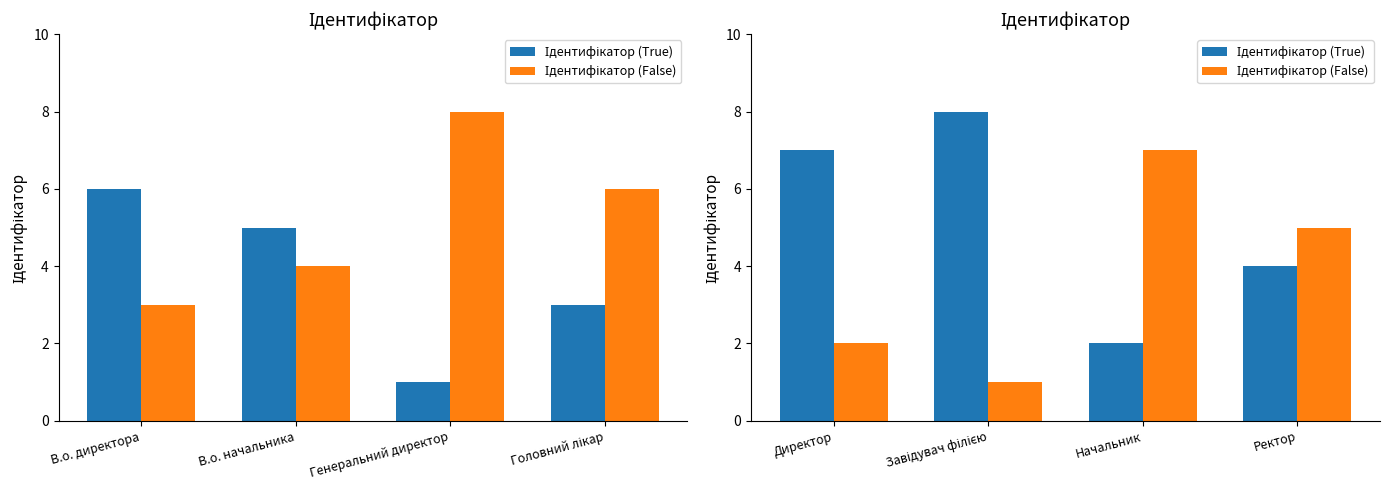

The Ідентифікатор (False) series shows 9 at Начальник. True or false?

False